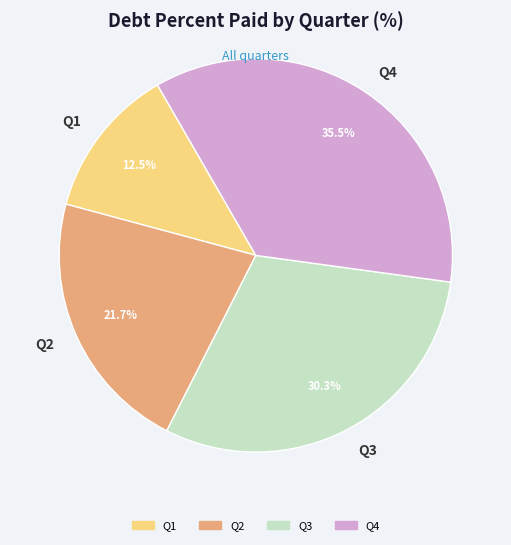

Between Q2 and Q3, which is larger?

Q3